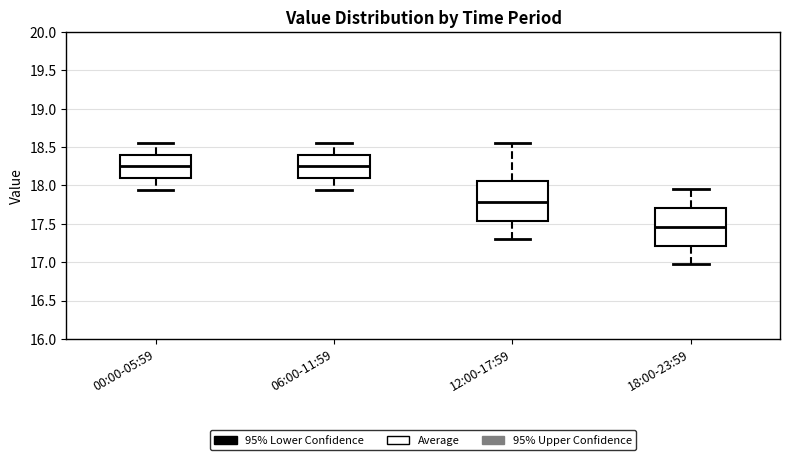

Where does the lower whisker of the box for 00:00-05:59 end on the y-axis? The values are not printed on the chart, so give them approximately, as read against the axis.

17.95